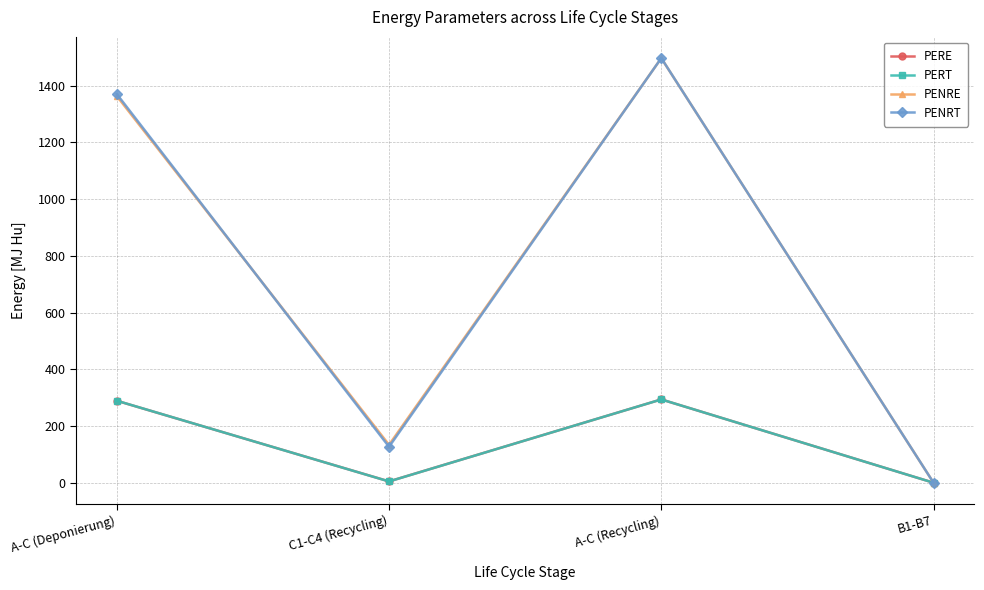

The PENRT series shows 202.0 at C1-C4 (Recycling). True or false?

False